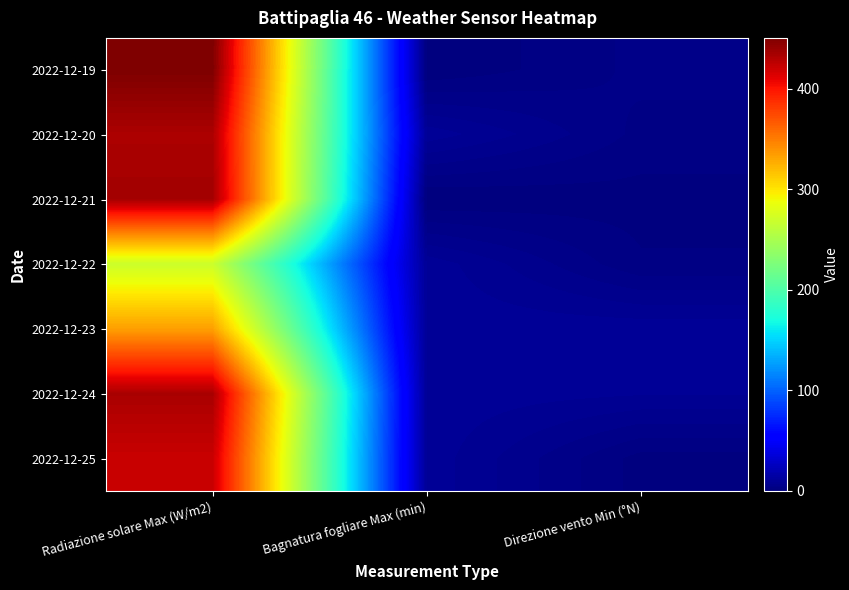

Which series has the largest total across all categories?

2022-12-19